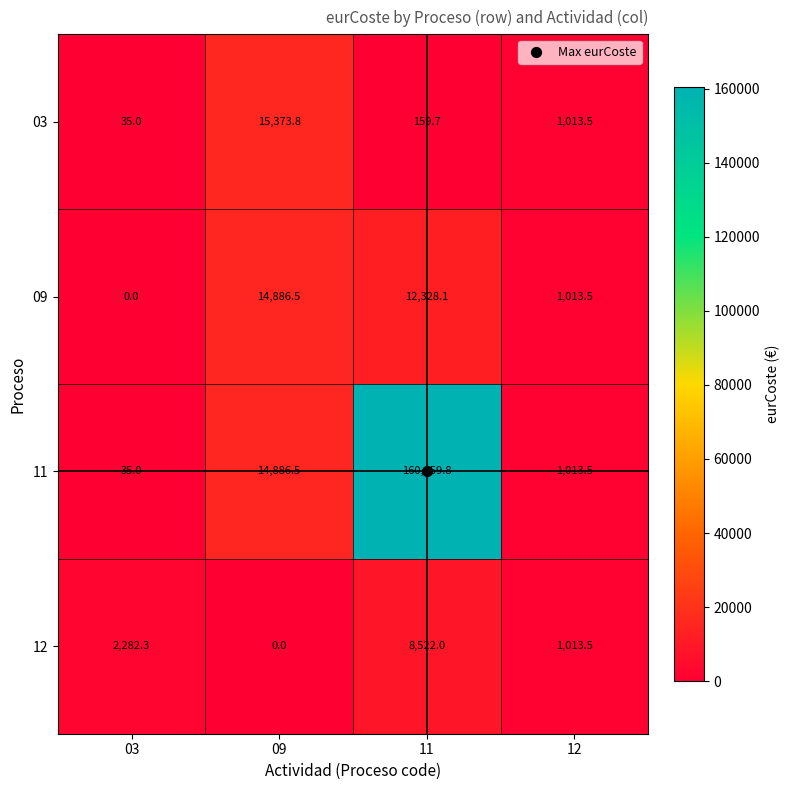

Rank the series by their maximum value, from highest to lowest.

11, 03, 09, 12